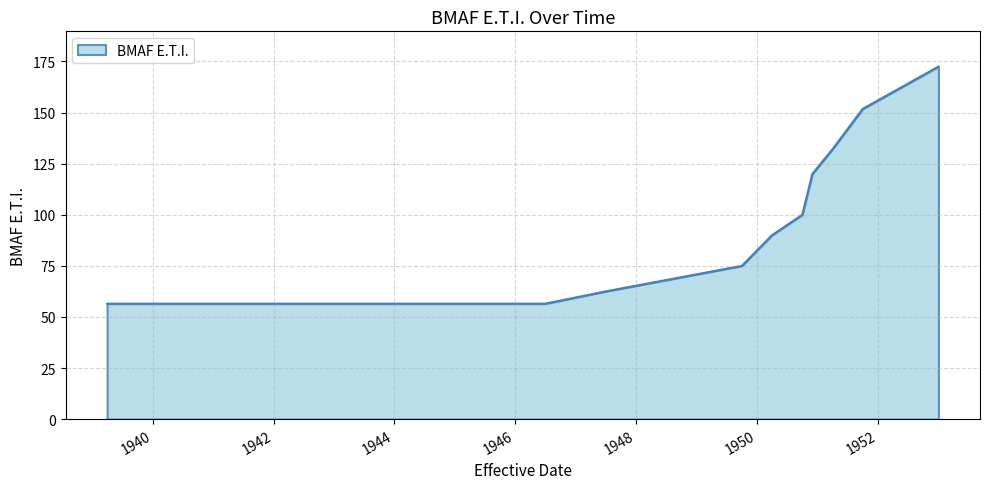

What is the greatest value displayed?

172.5